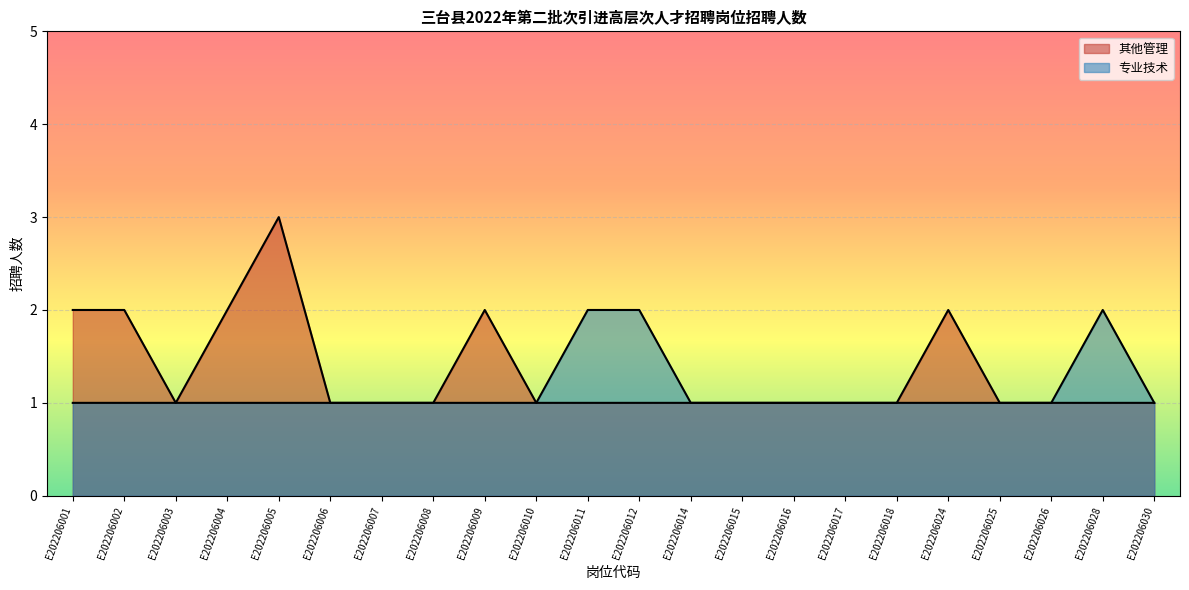

Reading left to right, transcribe all the data shown in this chart.

其他管理: E202206001=2	E202206002=2	E202206003=1	E202206004=2	E202206005=3	E202206006=1	E202206007=1	E202206008=1	E202206009=2	E202206010=1	E202206011=1	E202206012=1	E202206014=1	E202206015=1	E202206016=1	E202206017=1	E202206018=1	E202206024=2	E202206025=1	E202206026=1	E202206028=1	E202206030=1
专业技术: E202206001=1	E202206002=1	E202206003=1	E202206004=1	E202206005=1	E202206006=1	E202206007=1	E202206008=1	E202206009=1	E202206010=1	E202206011=2	E202206012=2	E202206014=1	E202206015=1	E202206016=1	E202206017=1	E202206018=1	E202206024=1	E202206025=1	E202206026=1	E202206028=2	E202206030=1